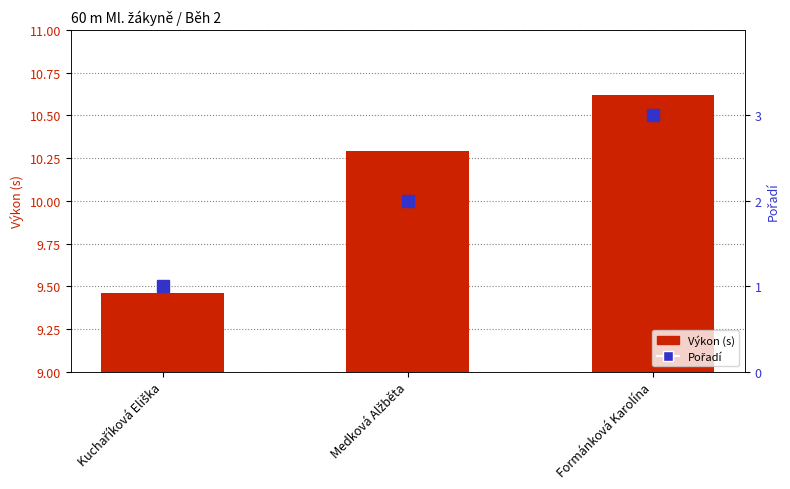

Is it true that Pořadí equals 2.0 at Medková Alžběta?

True